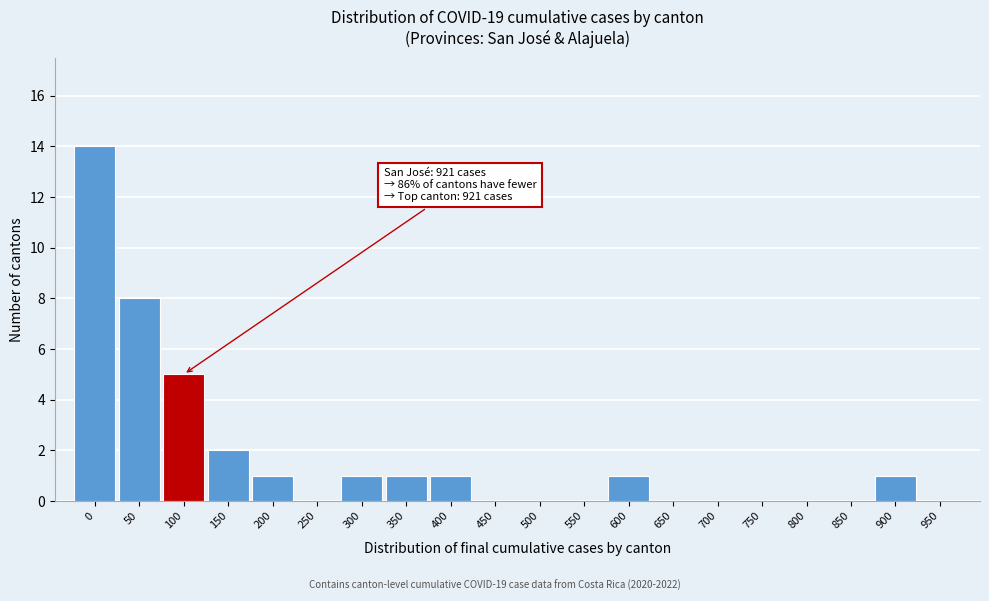

Reading left to right, extract all data points from this chart.

0=14	50=8	100=5	150=2	200=1	250=0	300=1	350=1	400=1	450=0	500=0	550=0	600=1	650=0	700=0	750=0	800=0	850=0	900=1	950=0